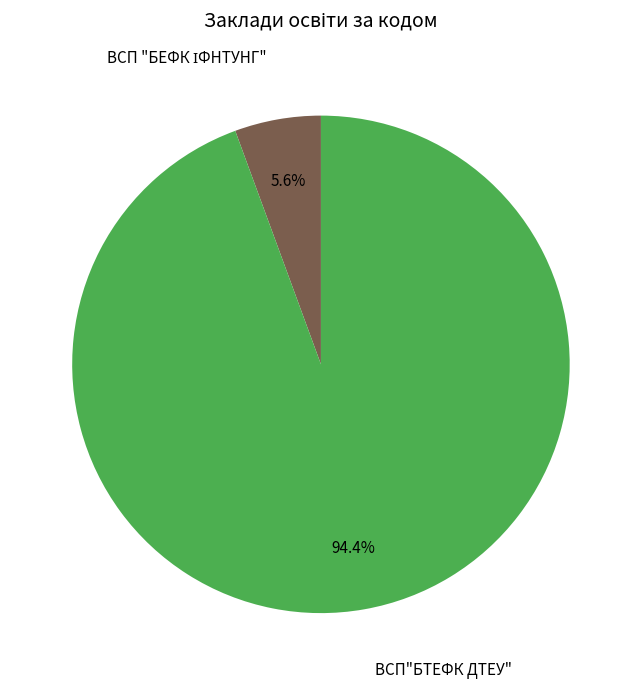

Is there a majority slice in this chart?

Yes